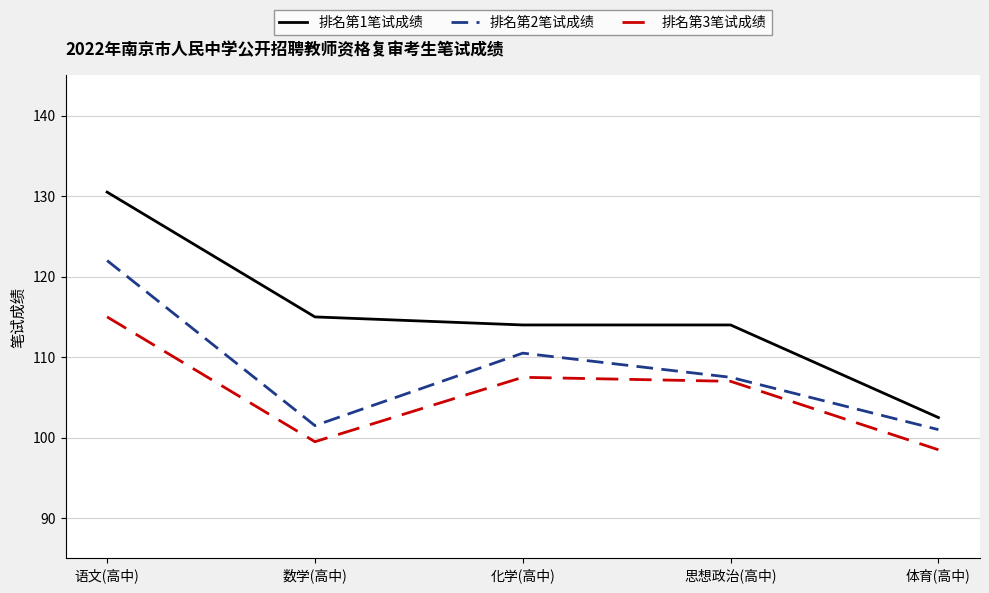

Where is the first local maximum for 排名第3笔试成绩?

化学(高中)